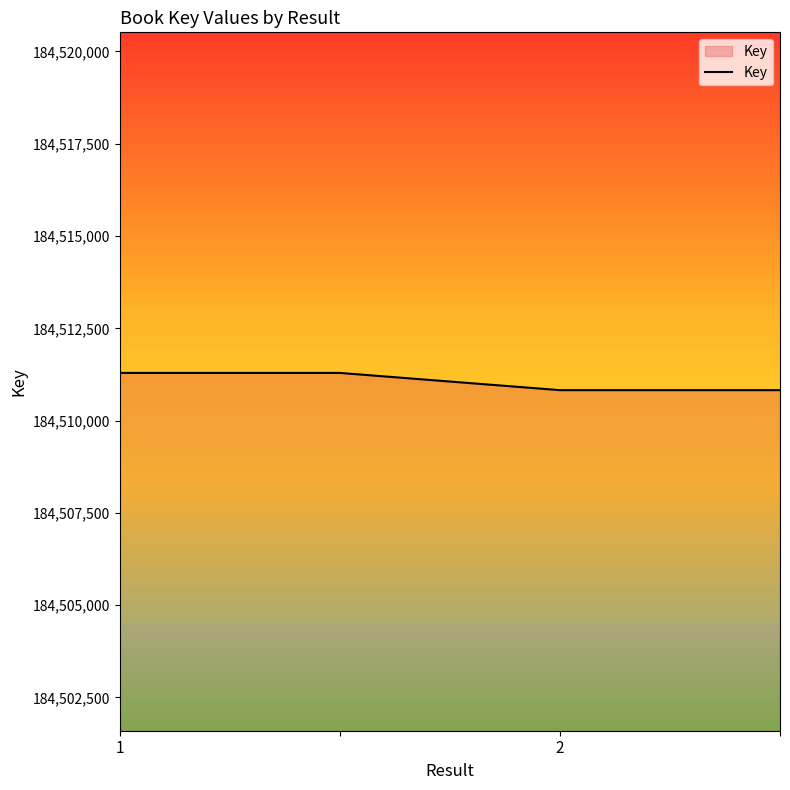

What is the minimum value shown in the chart?

184510825